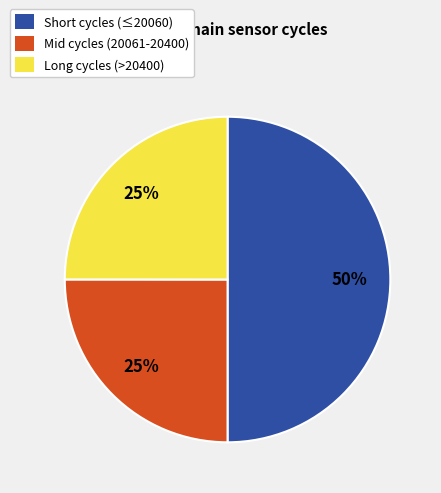

To the nearest percent, what is the average slice percentage?

33%